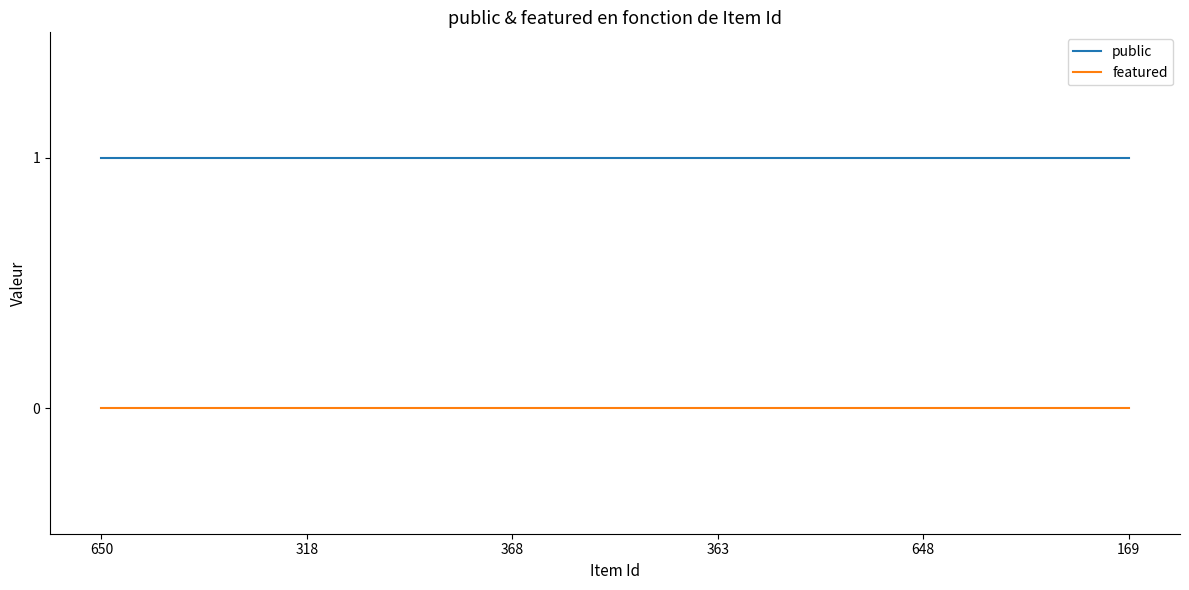

Rank the series by their maximum value, from lowest to highest.

featured, public